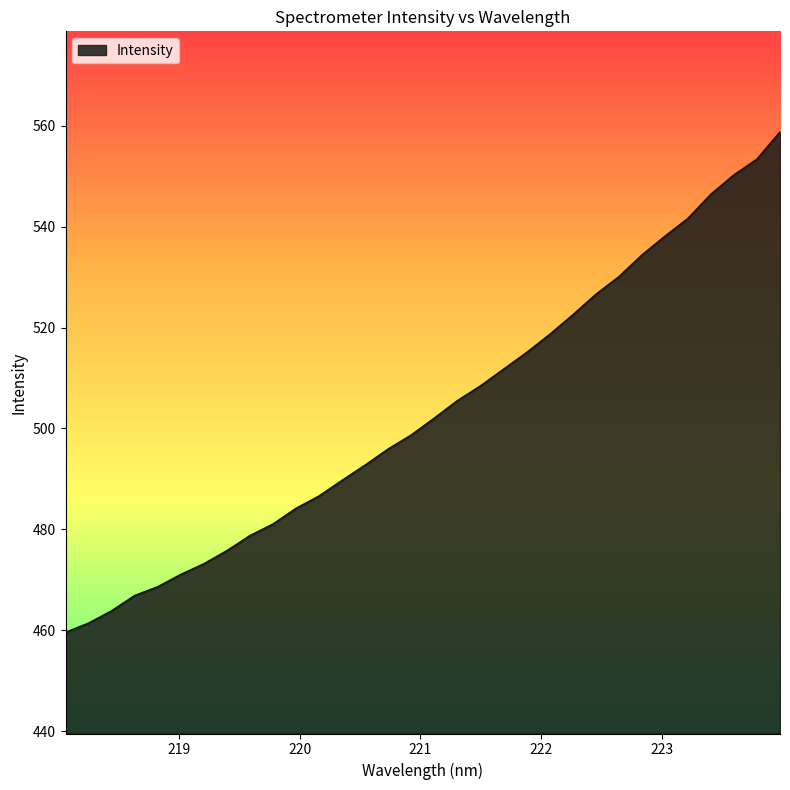

What is the difference between the maximum and minimum values?

99.1